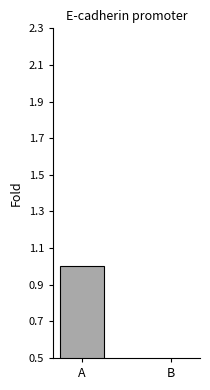

Count the values in the range 0 to 1.

2